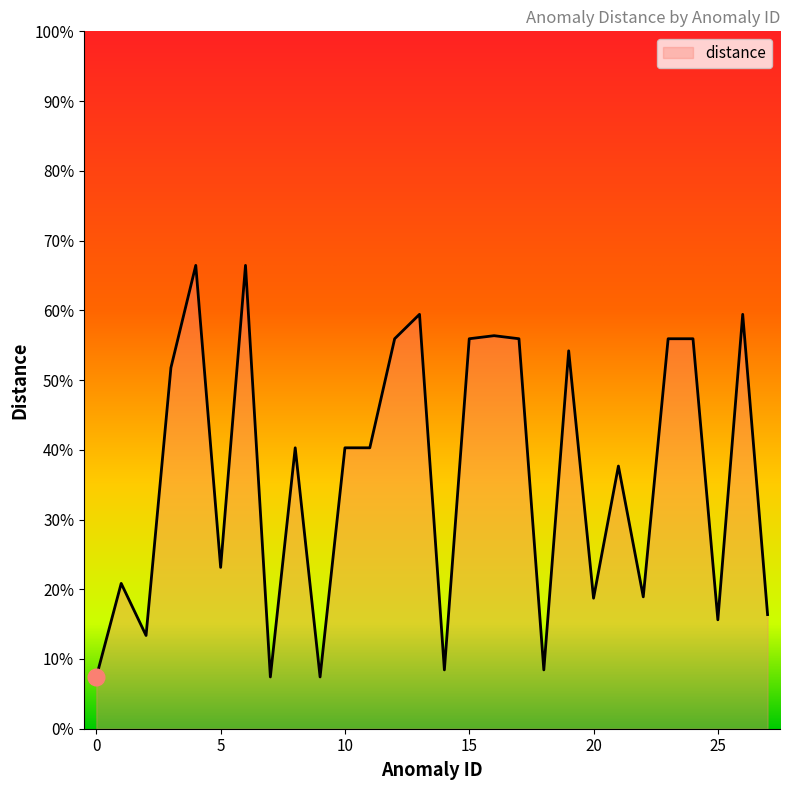

What is the average value?

0.4